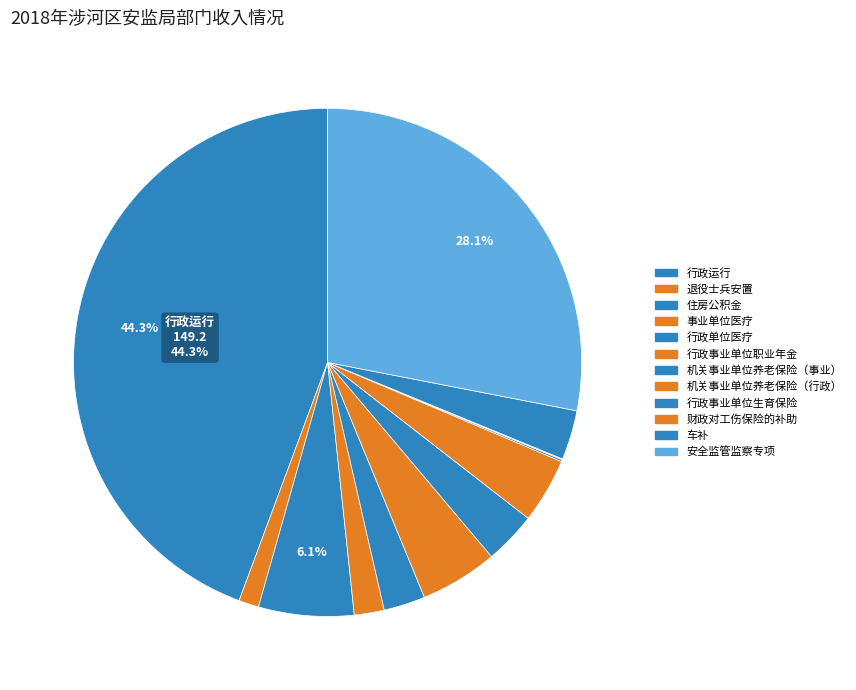

The 财政对工伤保险的补助 slice represents 7% of the pie. True or false?

False